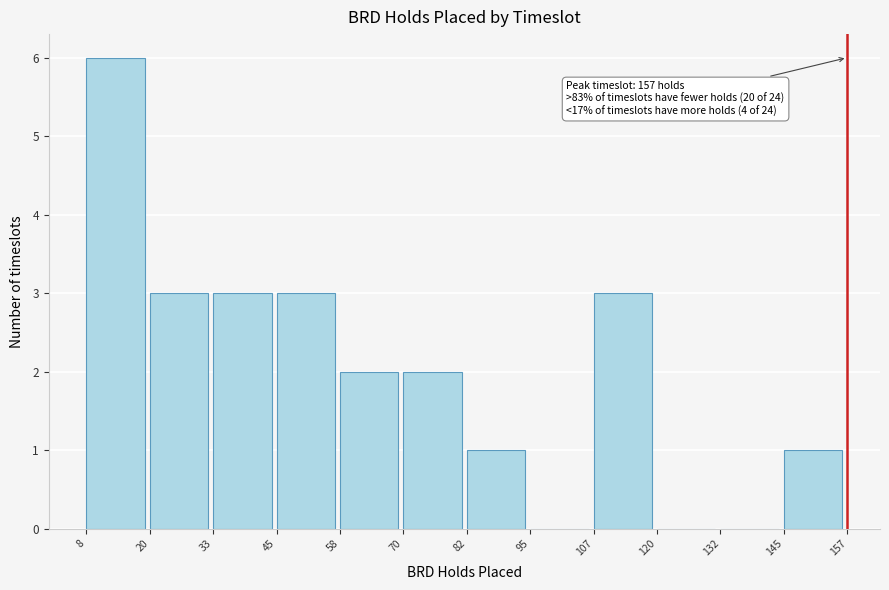

Which range on the x-axis has the tallest bar?

8 to 20